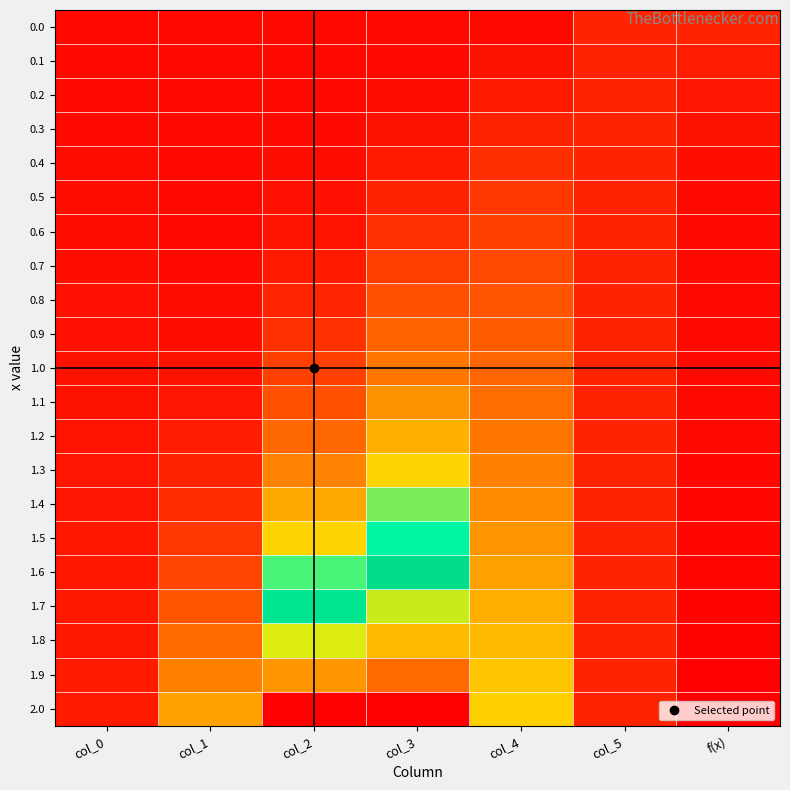

Between col_5 and col_1, which is larger?

col_5